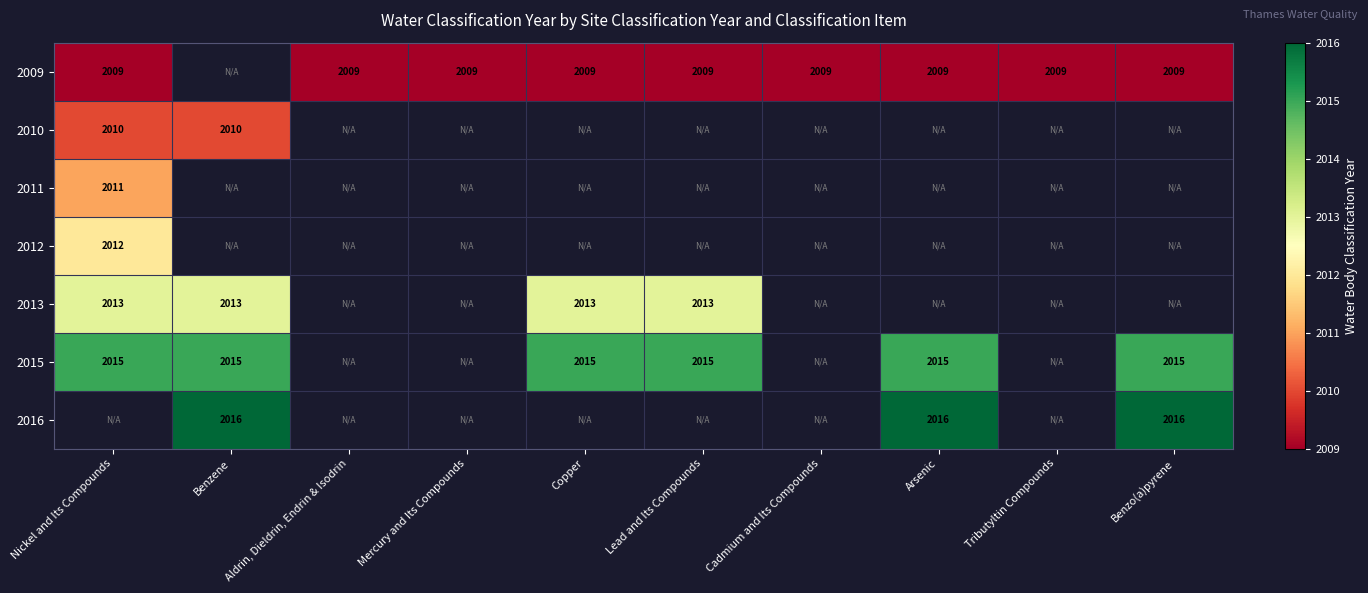

The value of 2015 at Copper is 2015. True or false?

True